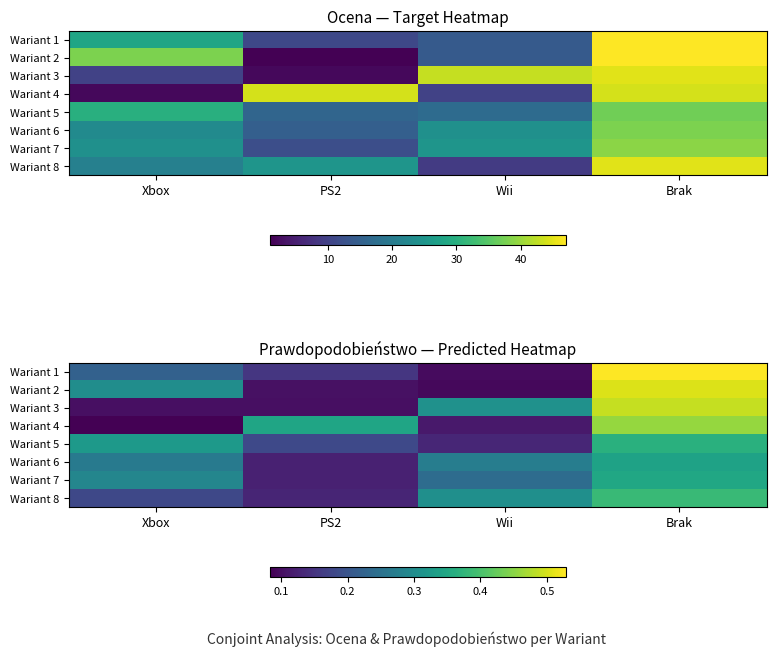

Which has a higher value, Xbox or PS2?

Xbox